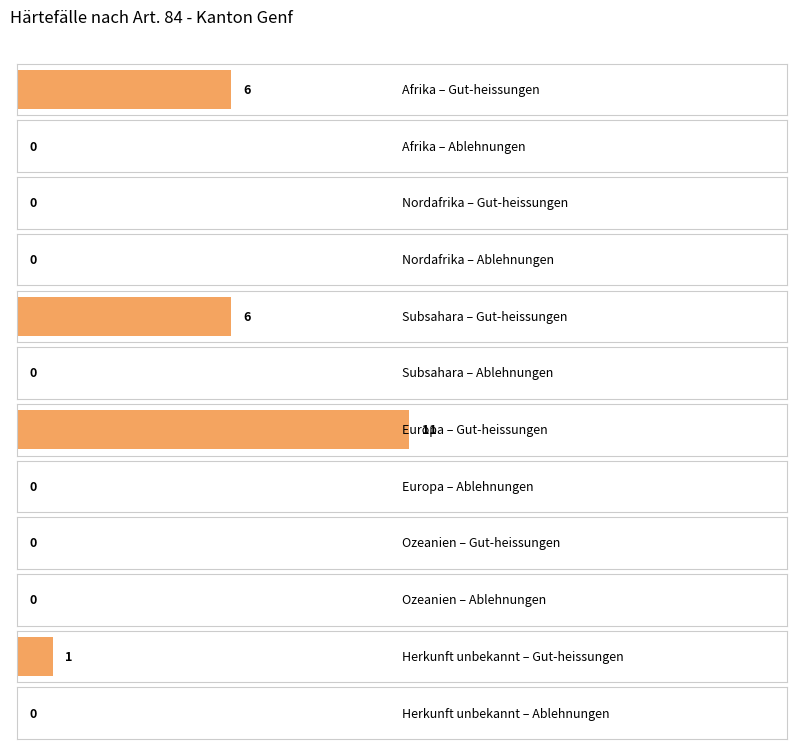

How many bars are there in each group?

2